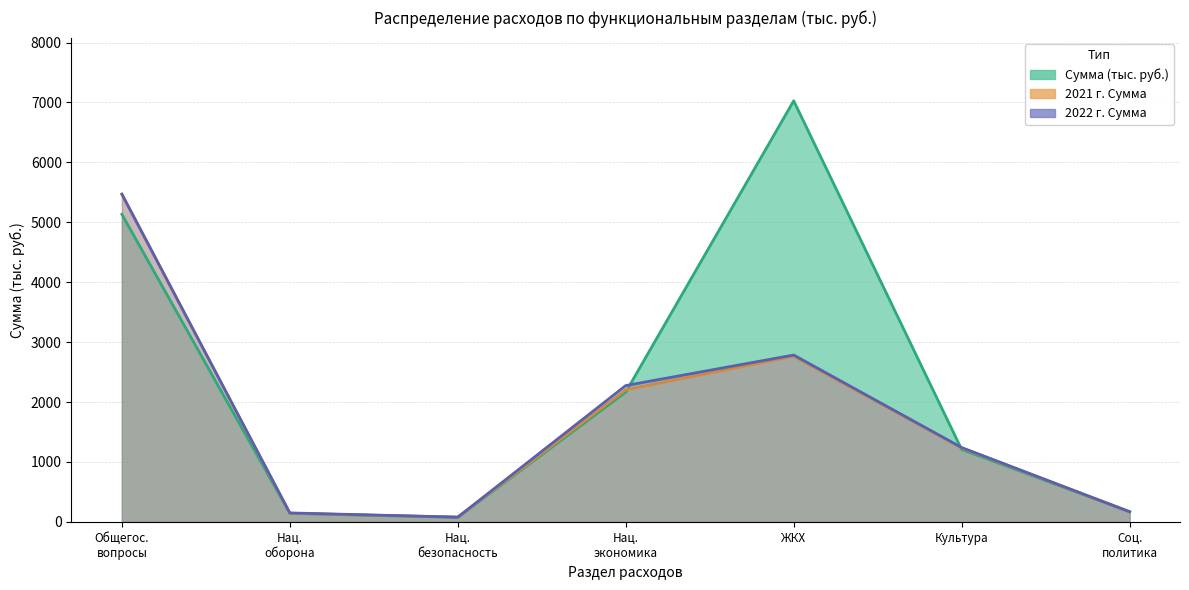

What is the total value across all series at Нац. безопасность?

235.0